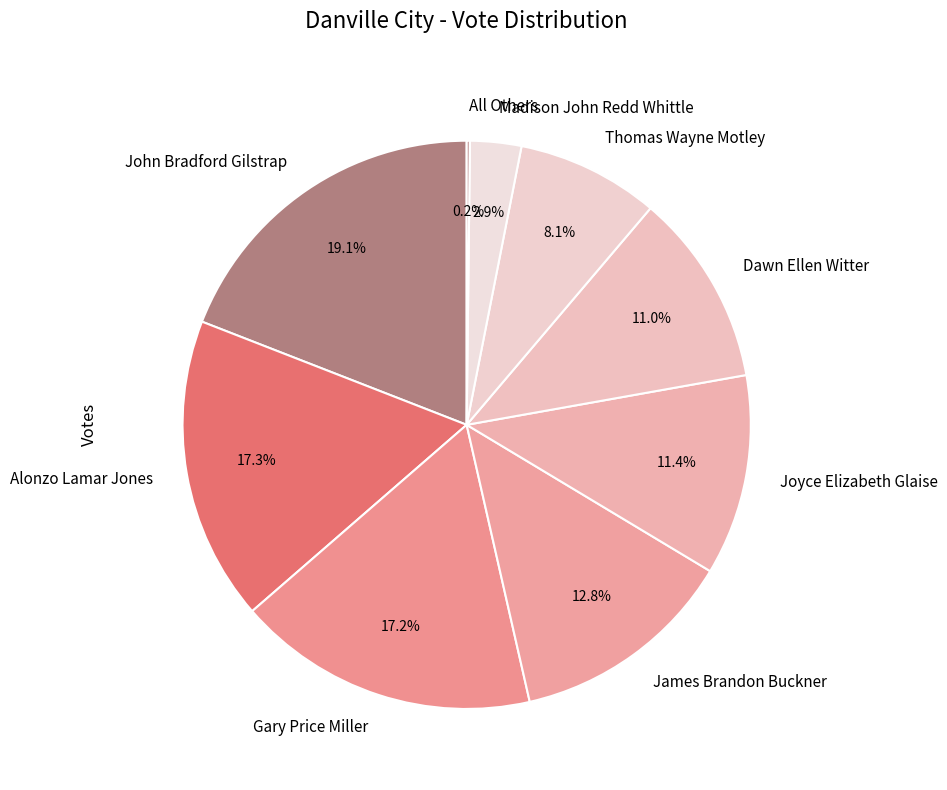

Combined, do James Brandon Buckner and Thomas Wayne Motley account for over 50%?

No